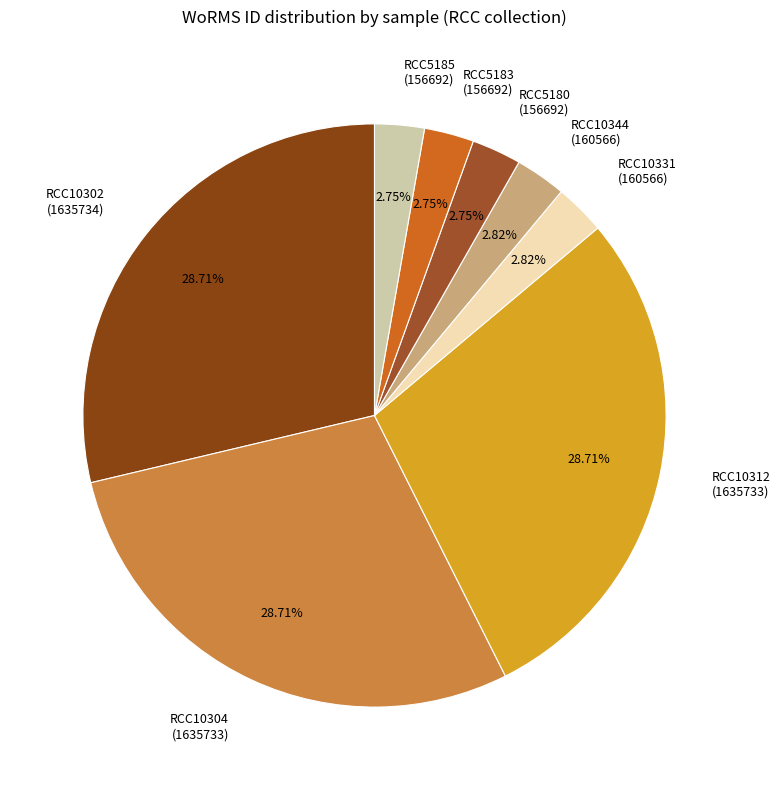

Do RCC5183 (156692) and RCC10302 (1635734) together represent more than half of the pie?

No